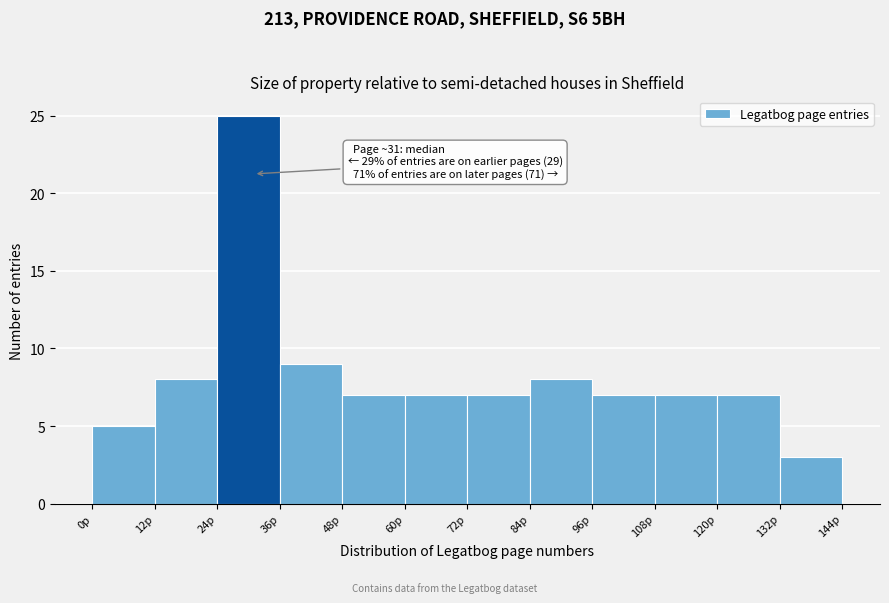

Which range on the x-axis has the tallest bar?

24 to 36